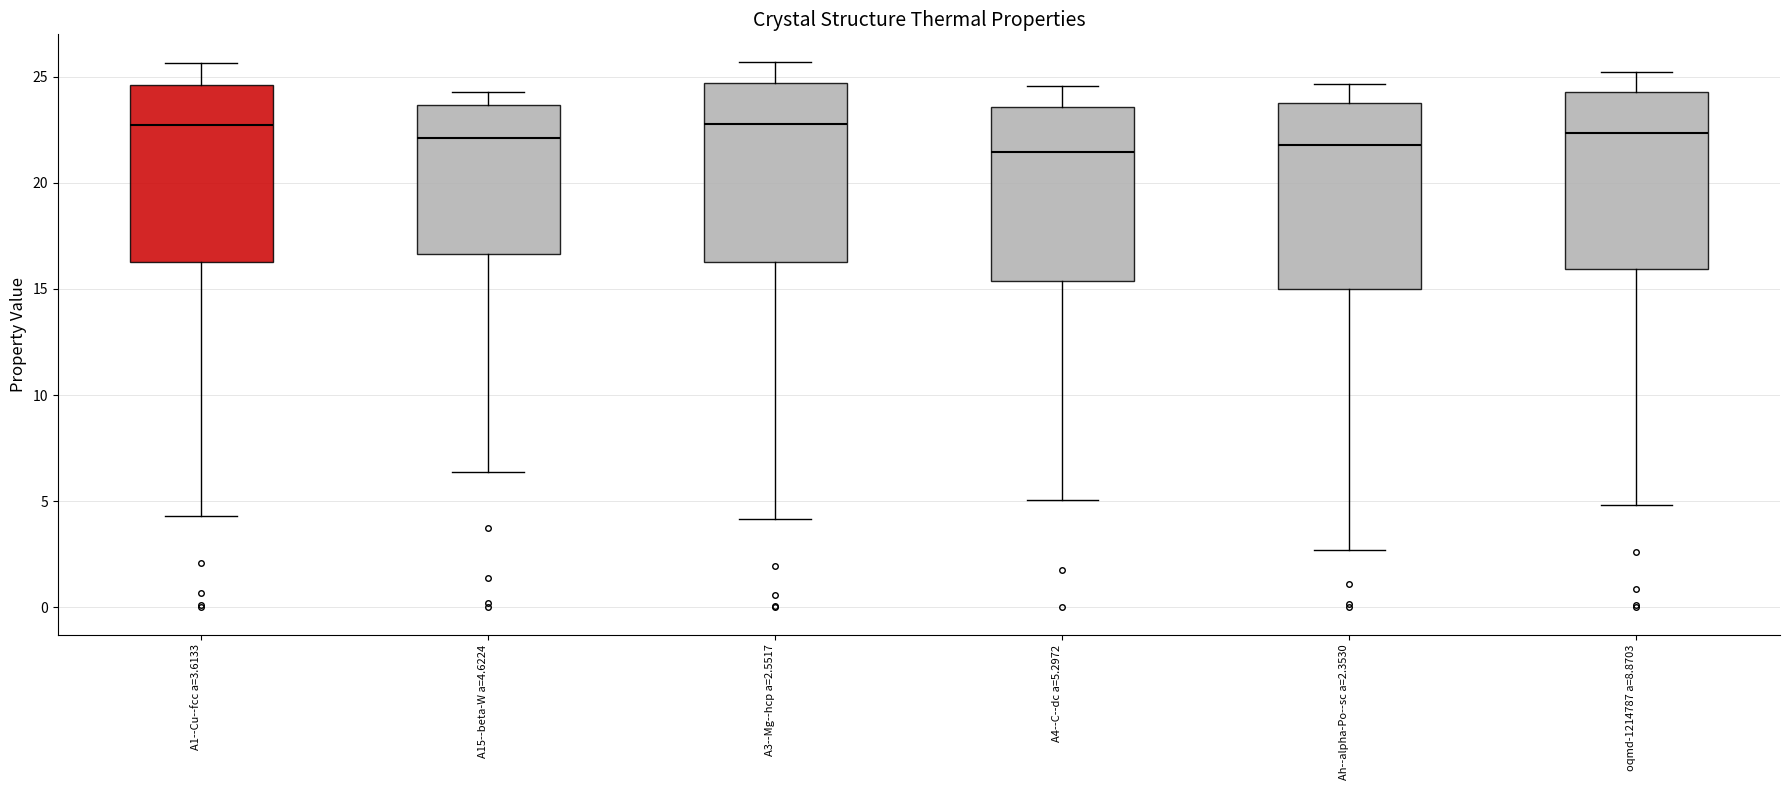

Reading left to right, transcribe this box plot: for each box, give where its median line is, the range the box spans, and where its two whiskers end, as read against the y-axis. The values are not printed on the chart, so give them approximately, as read against the axis.

A1--Cu--fcc a=3.6133: median 22.5, box 16.5 to 24.5, whiskers 4.5 to 25.5
A15--beta-W a=4.6224: median 22.0, box 16.5 to 23.5, whiskers 6.5 to 24.5
A3--Mg--hcp a=2.5517: median 23.0, box 16.5 to 24.5, whiskers 4.0 to 25.5
A4--C--dc a=5.2972: median 21.5, box 15.5 to 23.5, whiskers 5.0 to 24.5
Ah--alpha-Po--sc a=2.3530: median 22.0, box 15.0 to 24.0, whiskers 2.5 to 24.5
oqmd-1214787 a=8.8703: median 22.5, box 16.0 to 24.5, whiskers 5.0 to 25.0